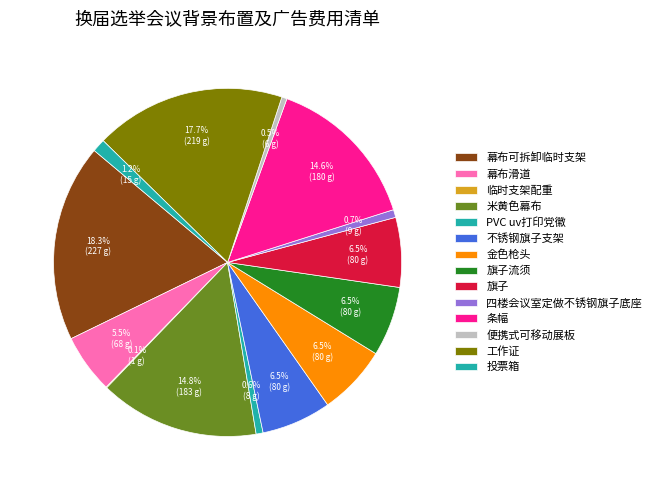

How many segments does this pie chart have?

14